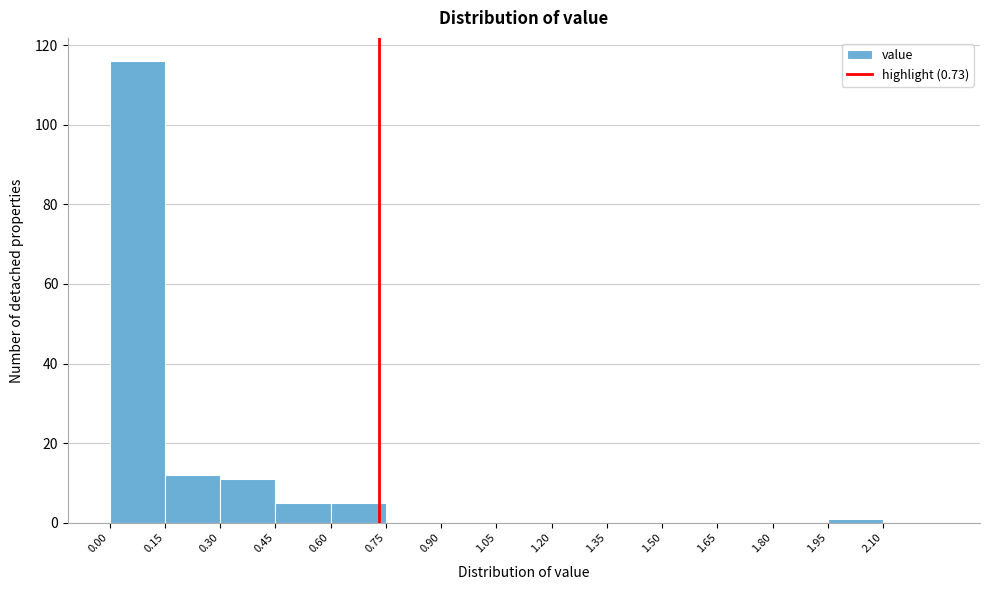

Reading left to right, transcribe this chart: for each bar, give the range it covers on the x-axis and its height. Neither the bar edges nor the heights are printed on the chart, so give them approximately, as read against the axes.

0.00 to 0.15: 116
0.15 to 0.30: 12
0.30 to 0.45: 12
0.45 to 0.60: 6
0.60 to 0.75: 6
0.75 to 0.90: 0
0.90 to 1.05: 0
1.05 to 1.20: 0
1.20 to 1.35: 0
1.35 to 1.50: 0
1.50 to 1.65: 0
1.65 to 1.80: 0
1.80 to 1.95: 0
1.95 to 2.10: under 2
2.10 to 2.25: 0